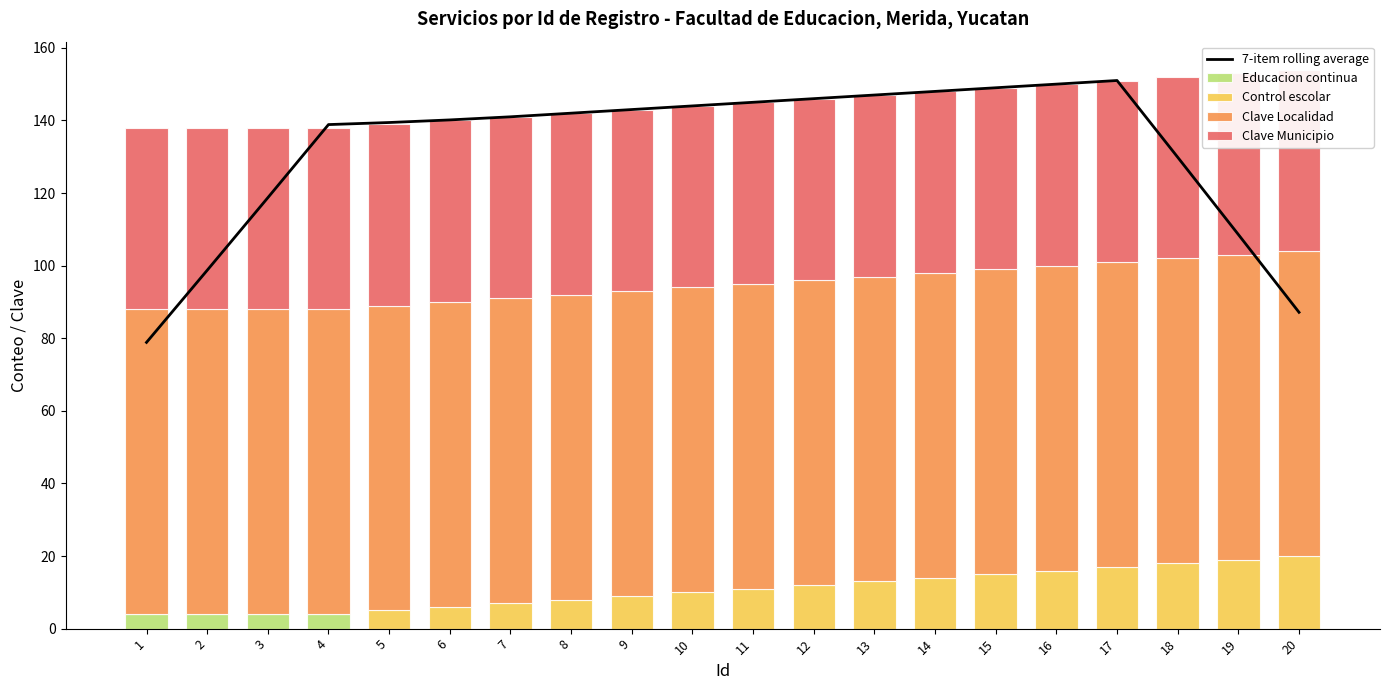

What is the difference between the highest and lowest values at 4?

138.9